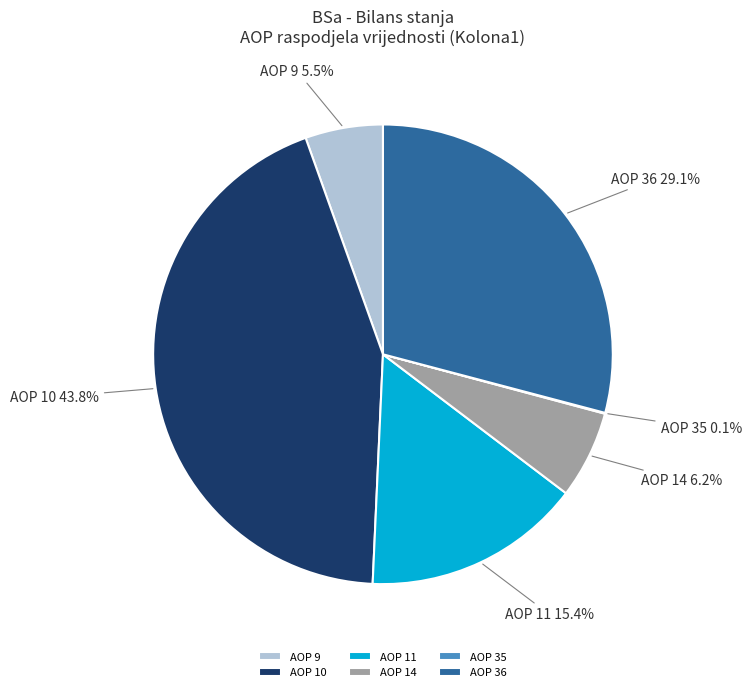

To the nearest percent, what is the difference between the largest and smallest slice percentages?

44%